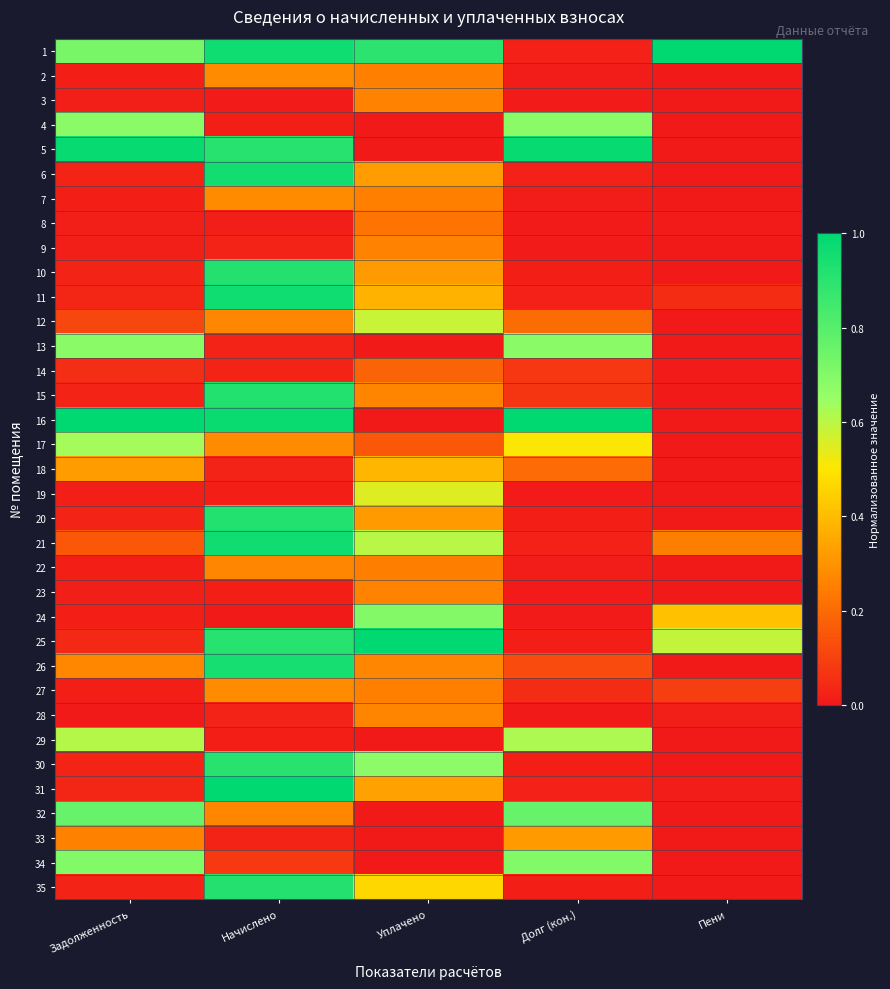

At which category is the sum across all series the highest?

Начислено